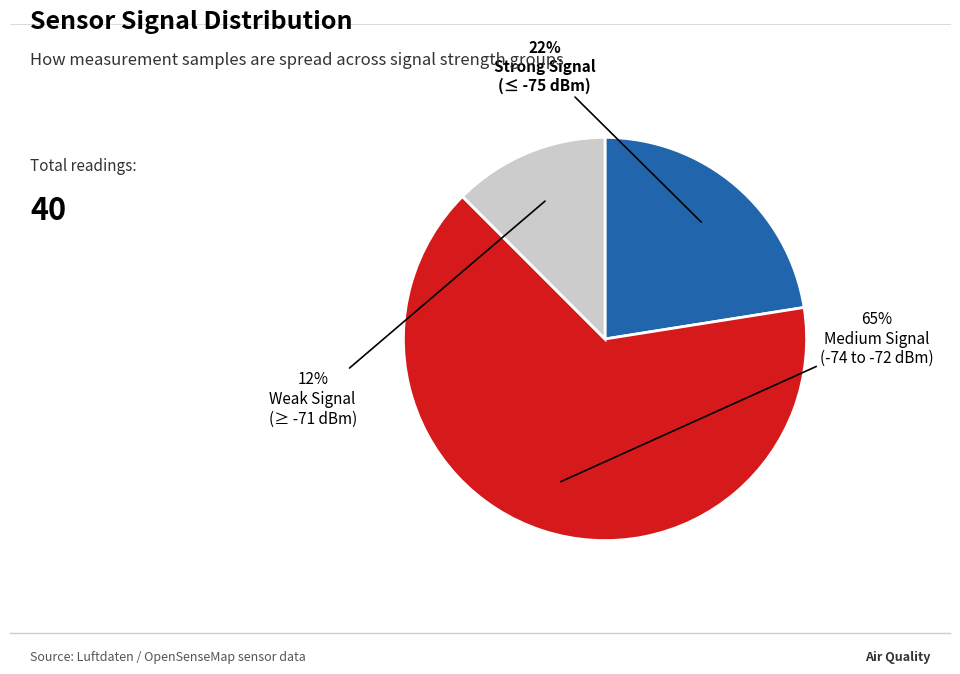

Is there a majority slice in this chart?

Yes